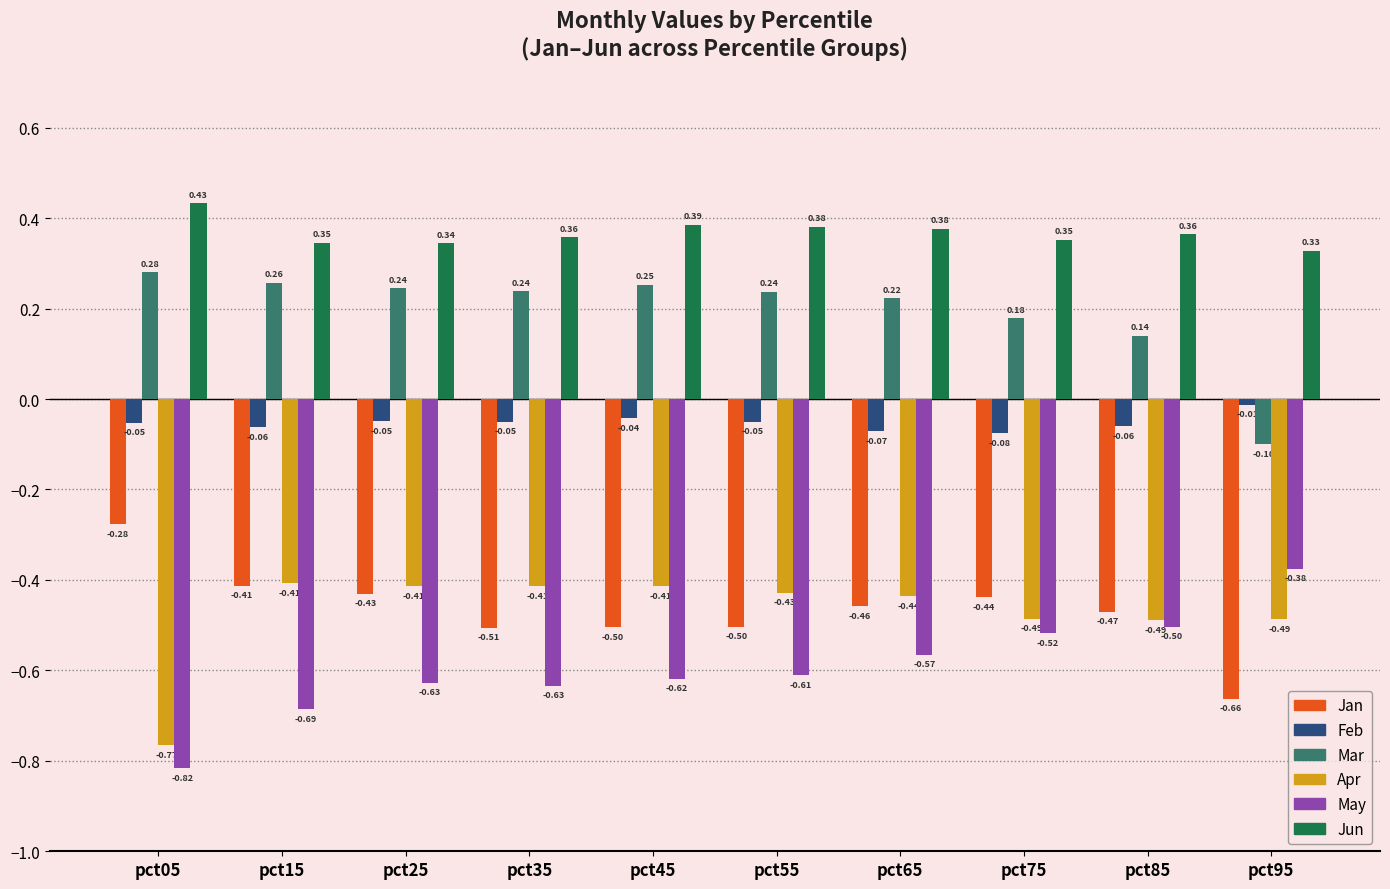

Rank the series by their maximum value, from highest to lowest.

Jun, Mar, Feb, Jan, May, Apr